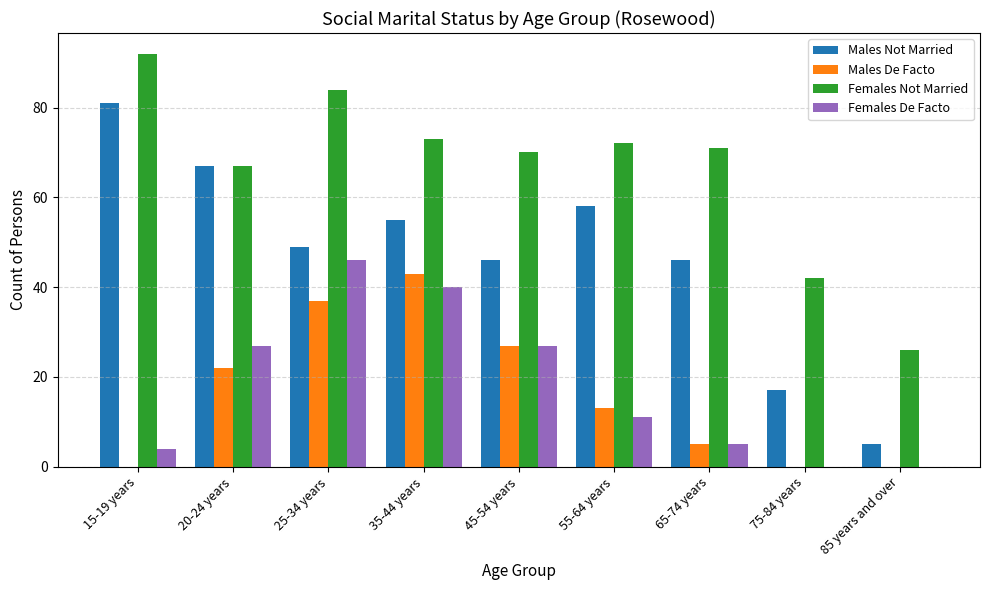

What is the sum of the Females De Facto values at 15-19 years and 25-34 years?

50